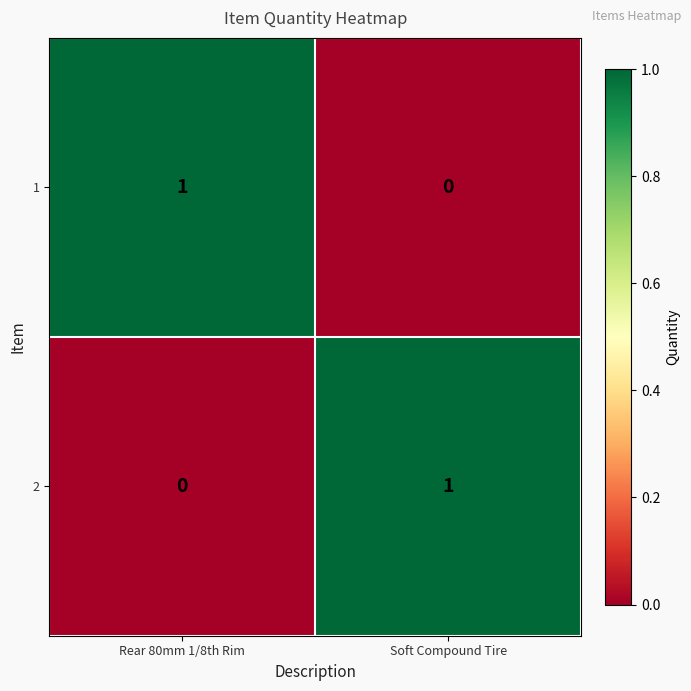

Which category has the highest value in the 1 series?

Rear 80mm 1/8th Rim